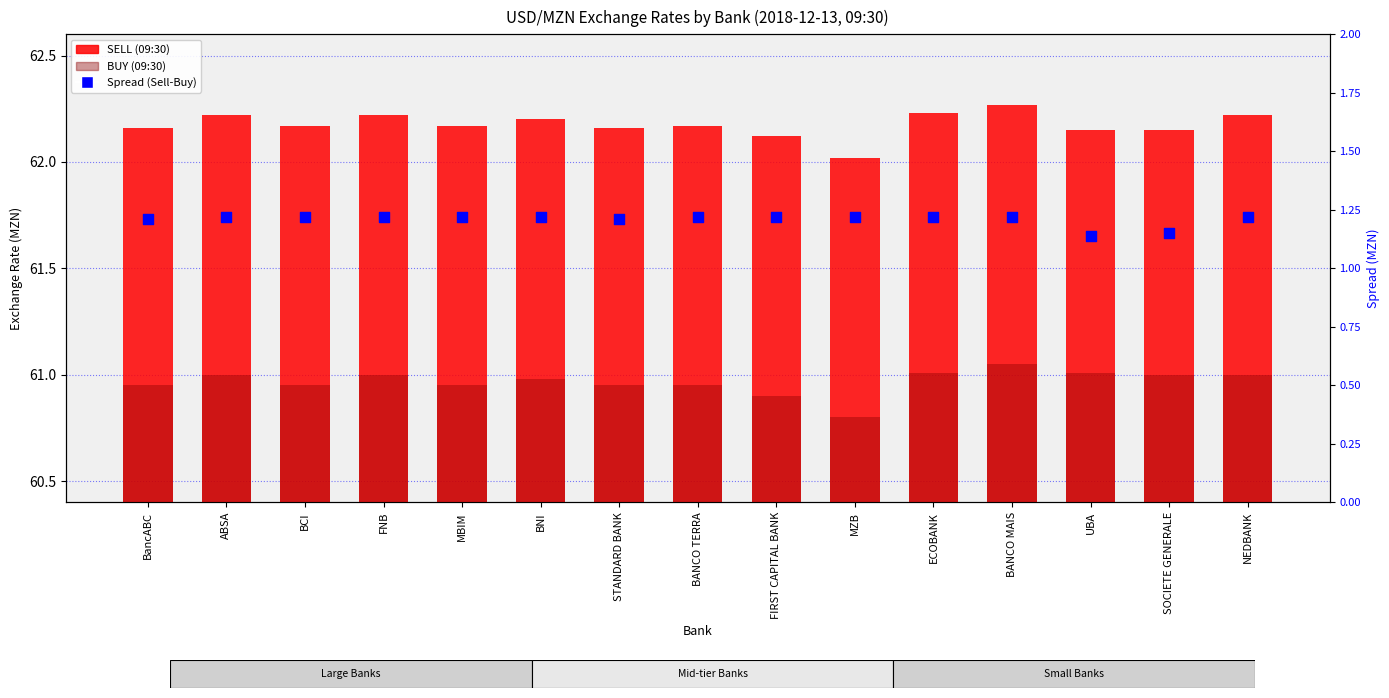

At how many categories does at least one series exceed 43?

15